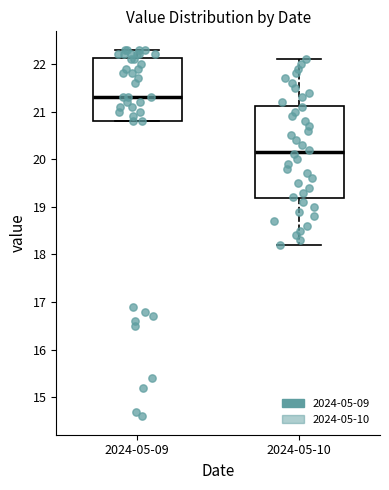

Reading left to right, transcribe this box plot: for each box, give where its median line is, the range the box spans, and where its two whiskers end, as read against the y-axis. The values are not printed on the chart, so give them approximately, as read against the axis.

2024-05-09: median 21.3, box 20.8 to 22.1, whiskers 20.8 to 22.3
2024-05-10: median 20.2, box 19.2 to 21.1, whiskers 18.2 to 22.1